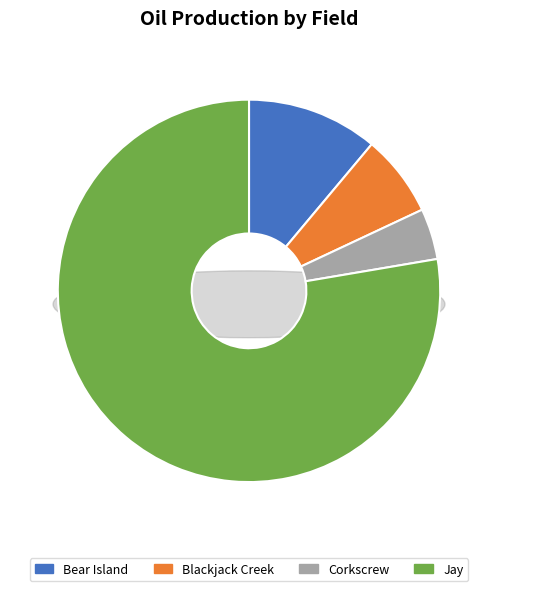

Is it true that Blackjack Creek is 1% of the pie?

False